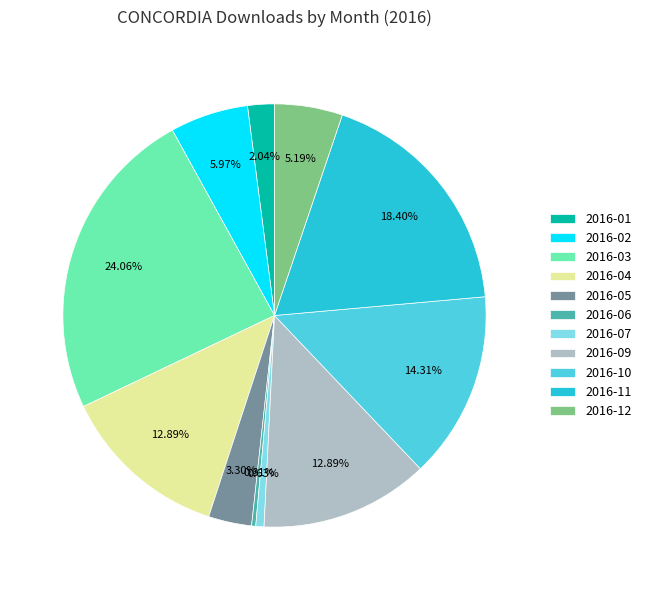

To the nearest percent, what is the difference between the 2016-03 and 2016-12 slice percentages?

19%